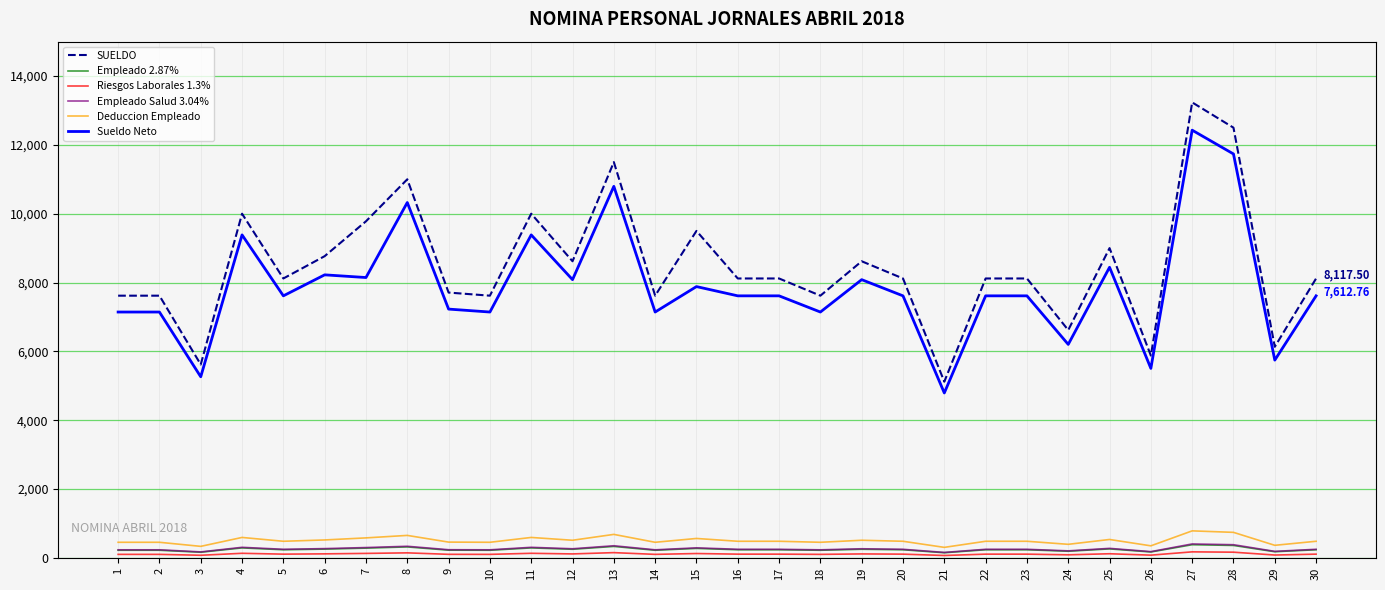

True or false: Empleado Salud 3.04% and SUELDO cross at least once.

False